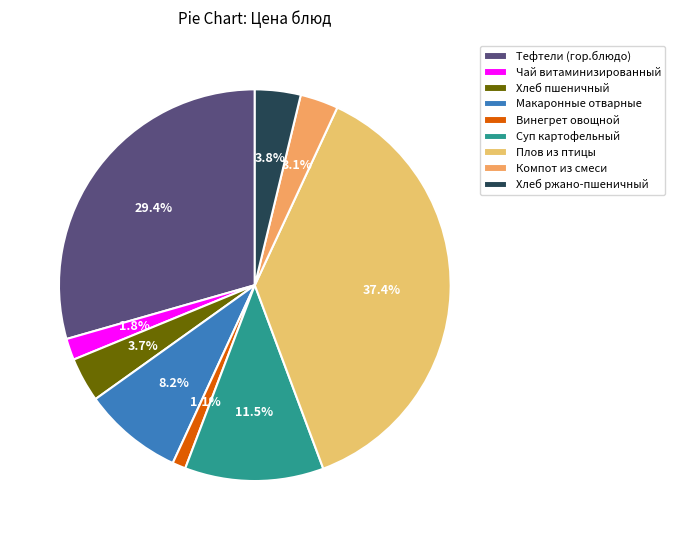

How much of the chart is everything except Тефтели (гор.блюдо)?

70.6%